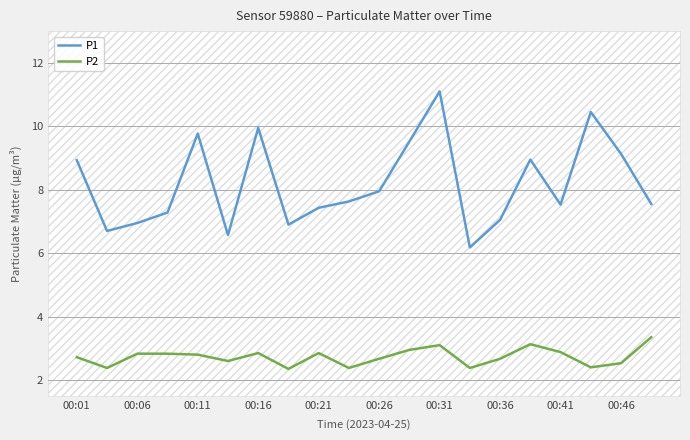

How many lines are shown in the chart?

2